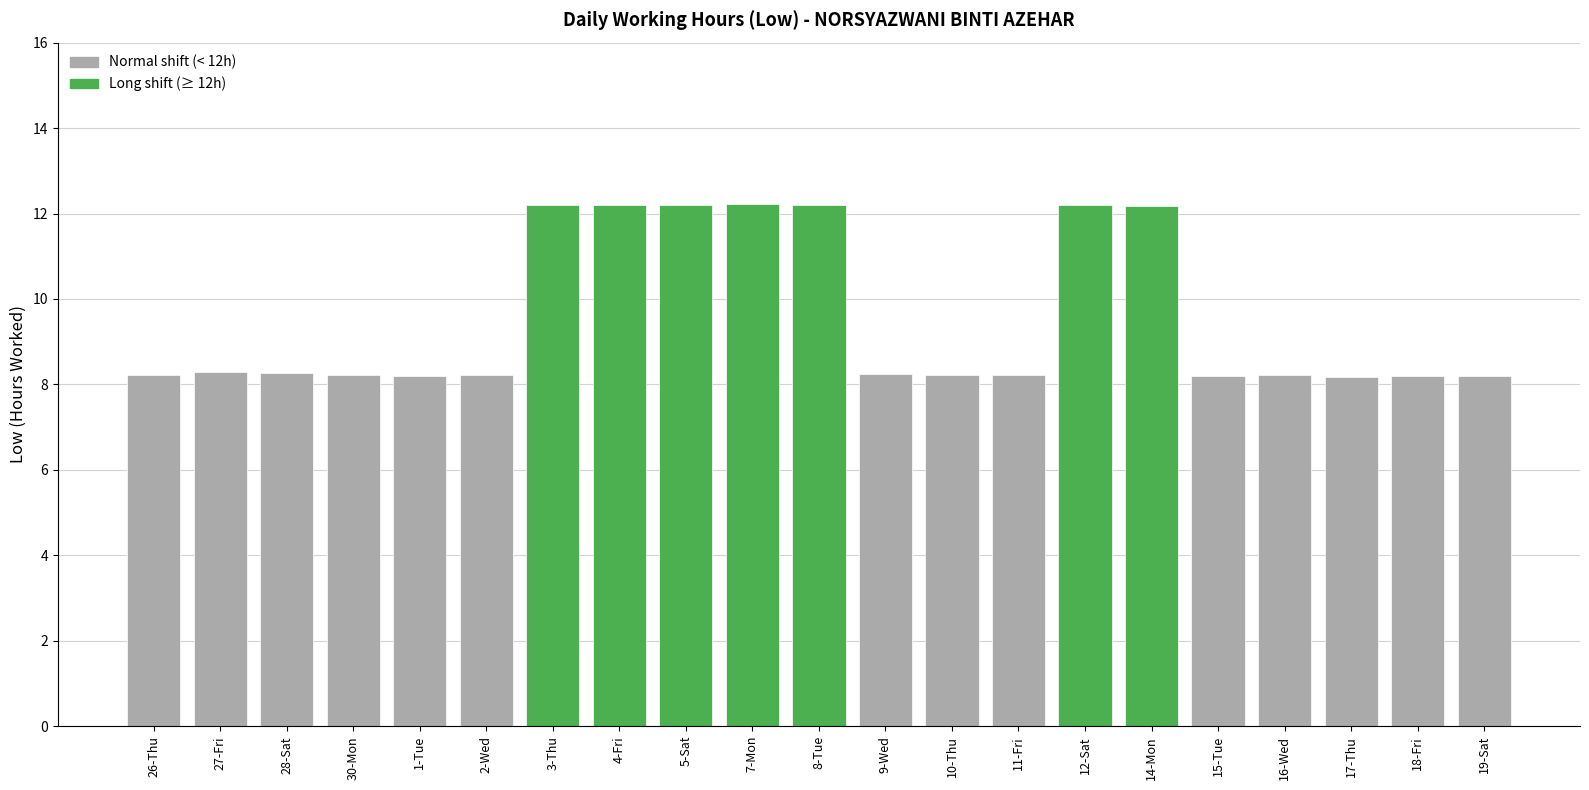

What is the value of the 5th bar from the left?

8.2